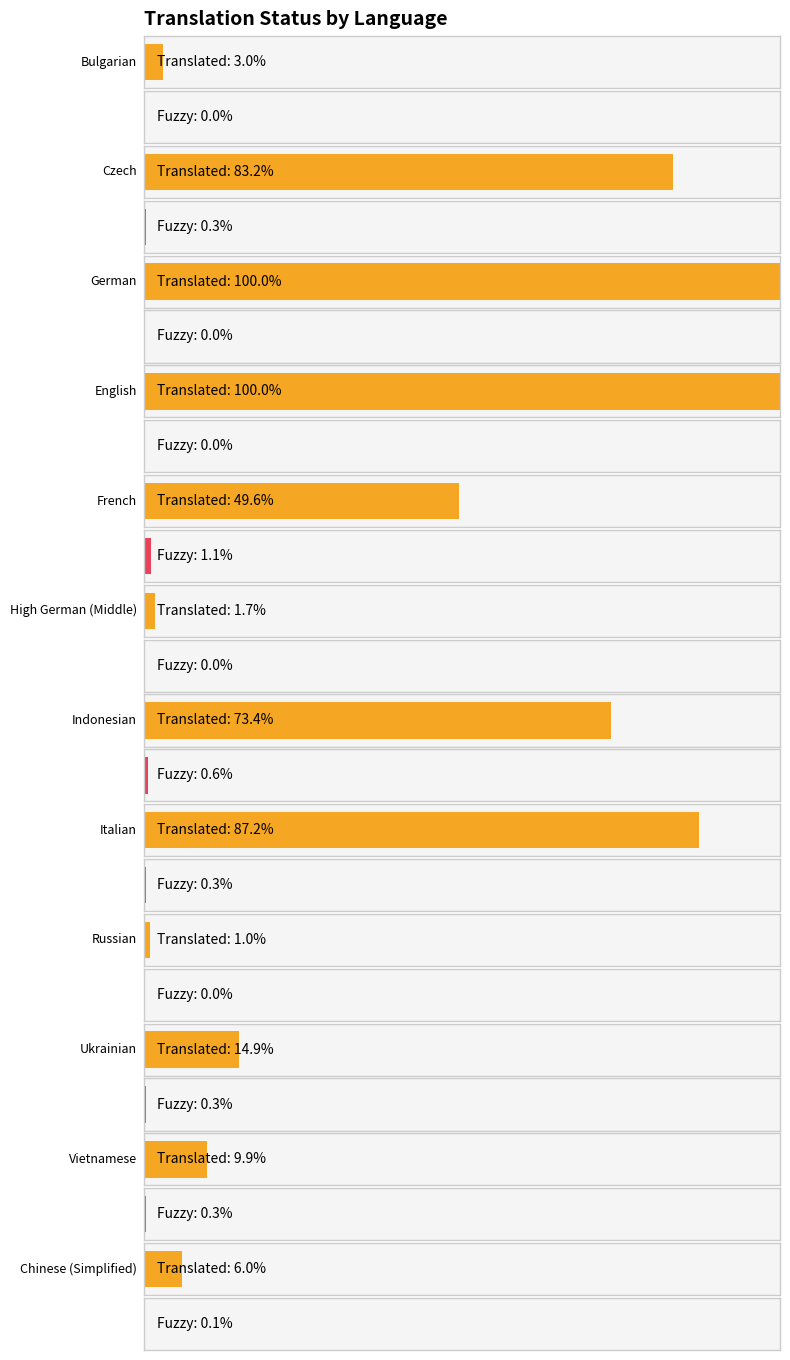

Where is fuzzy_percent nearest to the value 0?

Bulgarian